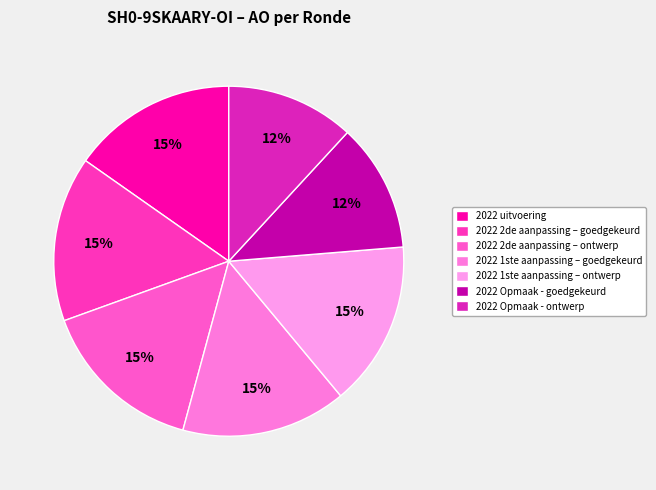

To the nearest percent, what percentage of the pie is 2022 2de aanpassing – ontwerp?

15%